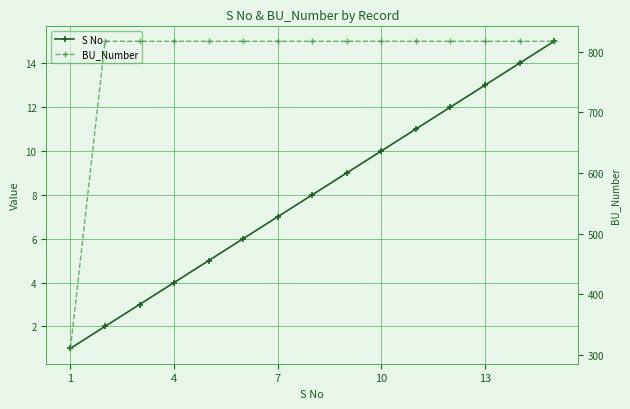

True or false: S No and BU_Number cross at least once.

False